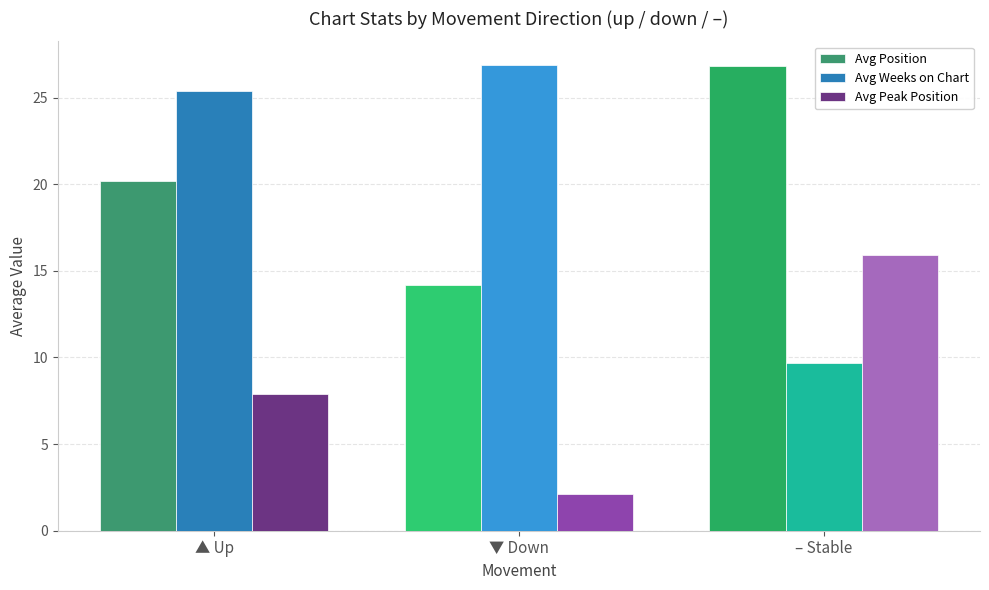

True or false: Avg Weeks on Chart has a value of 46.9 at ▼ Down.

False